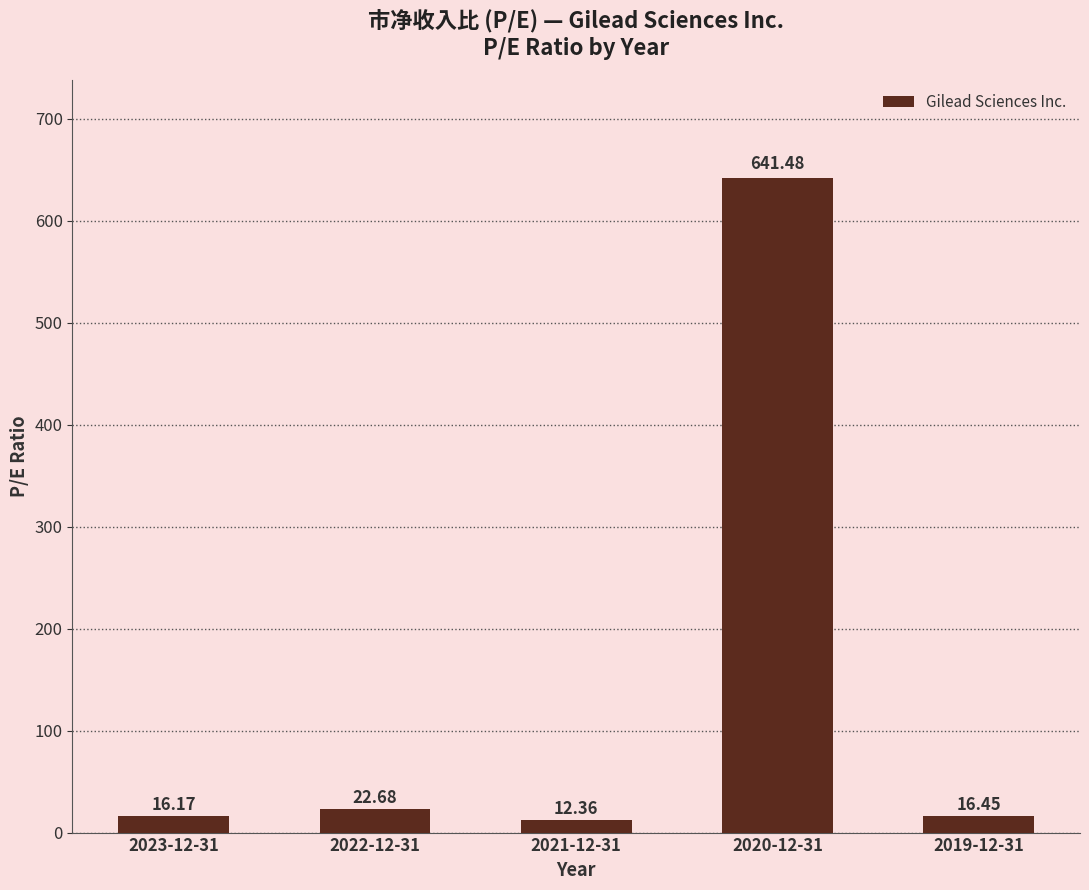

Does the chart contain stacked bars?

No